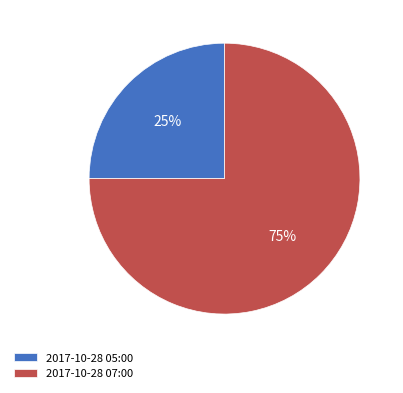

Approximately how many times larger is the value at 2017-10-28 07:00 compared to 2017-10-28 05:00?

3.0